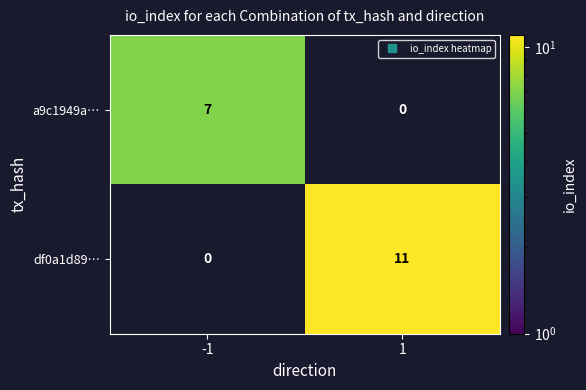

What is the maximum value shown in the chart?

11